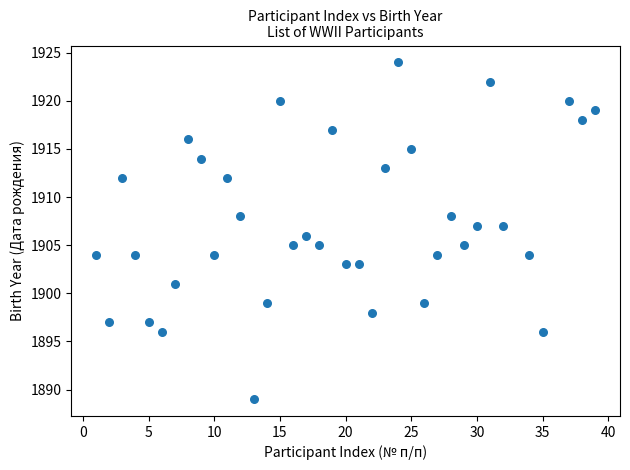

What is the range of X values (max minus min)?

38